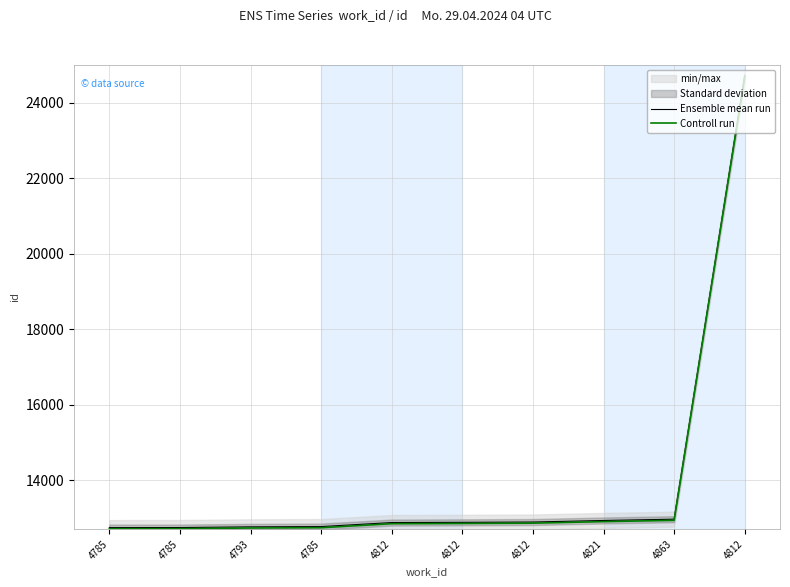

True or false: Ensemble mean run has more than 2 interior local peaks.

False